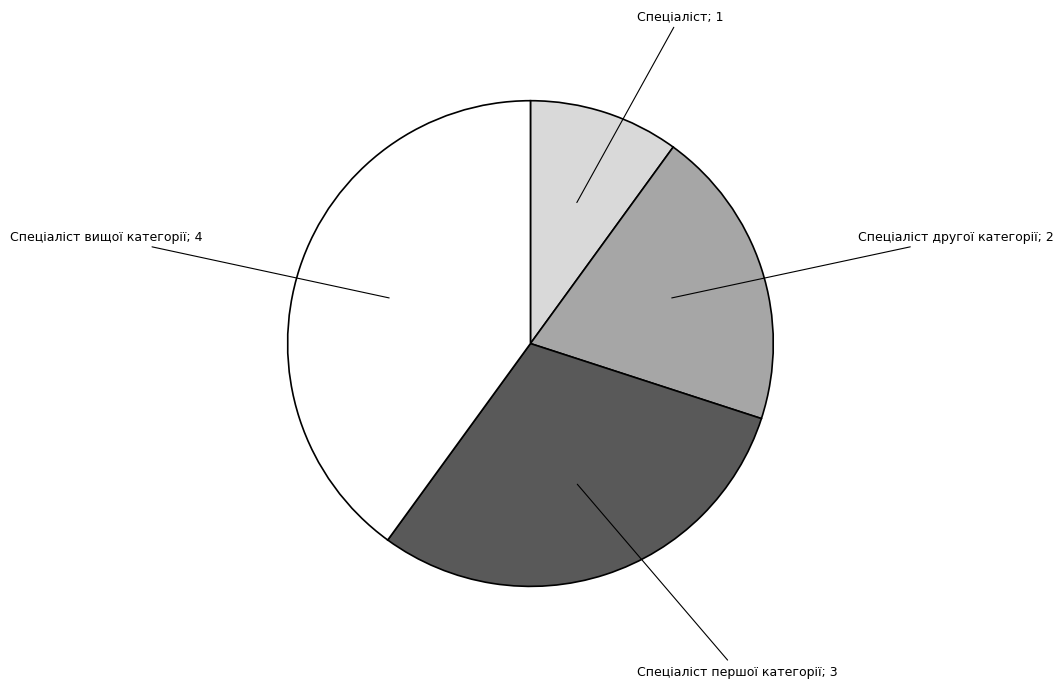

Is there a majority slice in this chart?

No